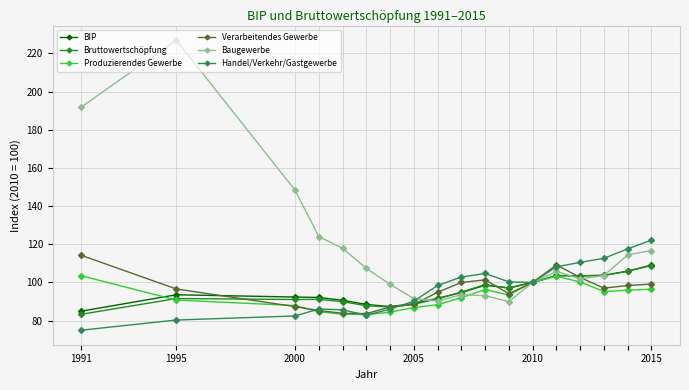

Which series has the largest total across all categories?

Baugewerbe